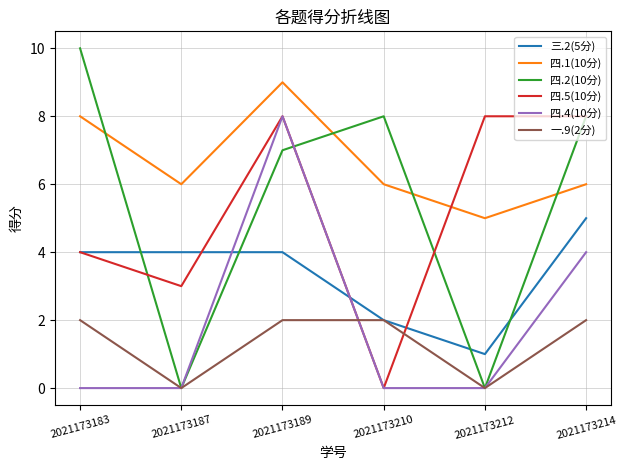

True or false: 四.1(10分) and 一.9(2分) intersect in this chart.

False